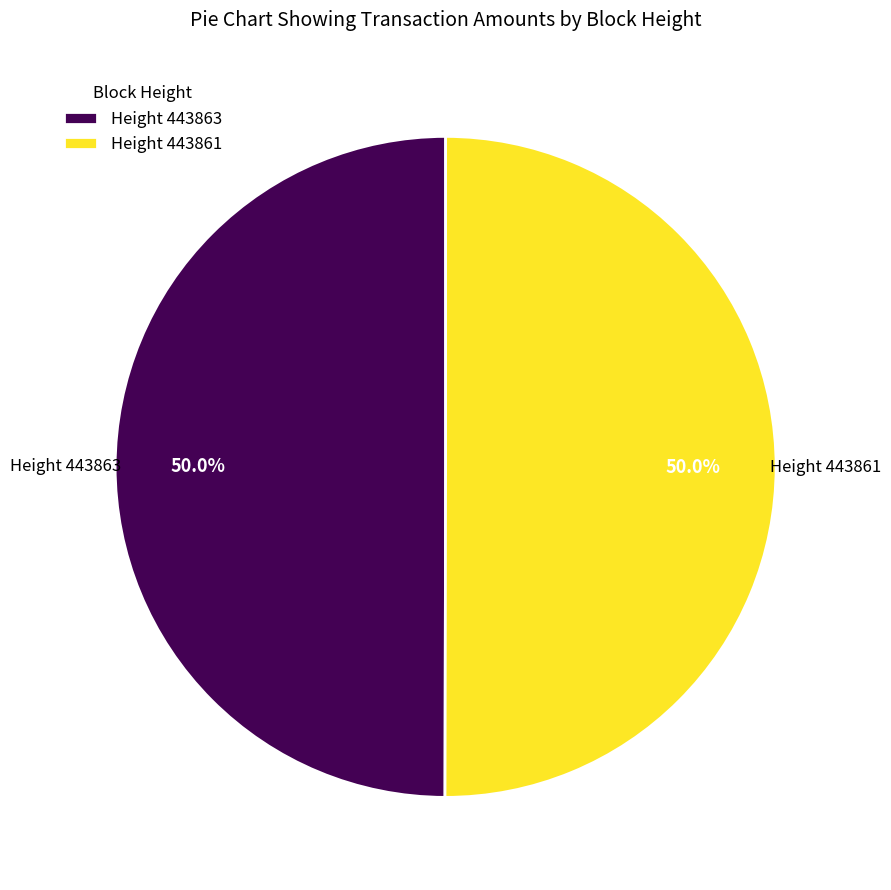

What is the ratio of the value at Height 443861 to the value at Height 443863?

1.0